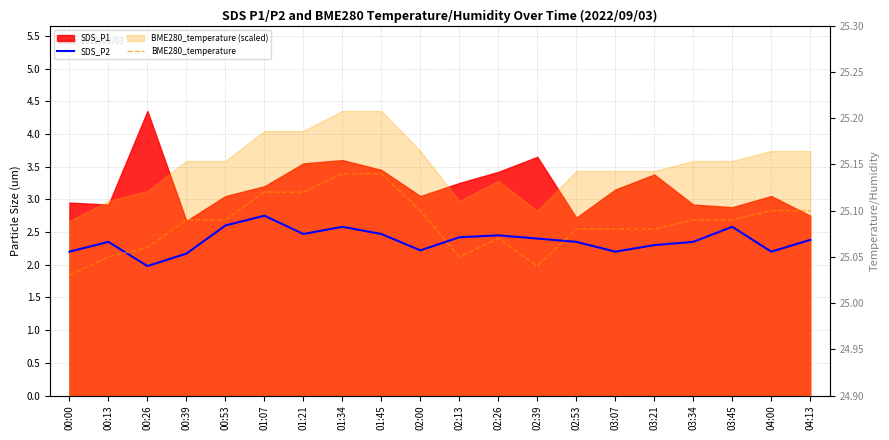

What is the difference between the highest and lowest values at 02:53?

22.7